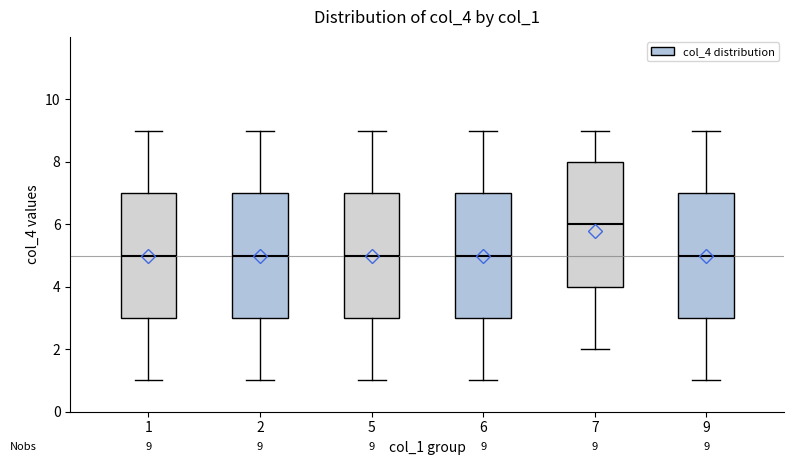

Which box's median line is the highest?

7